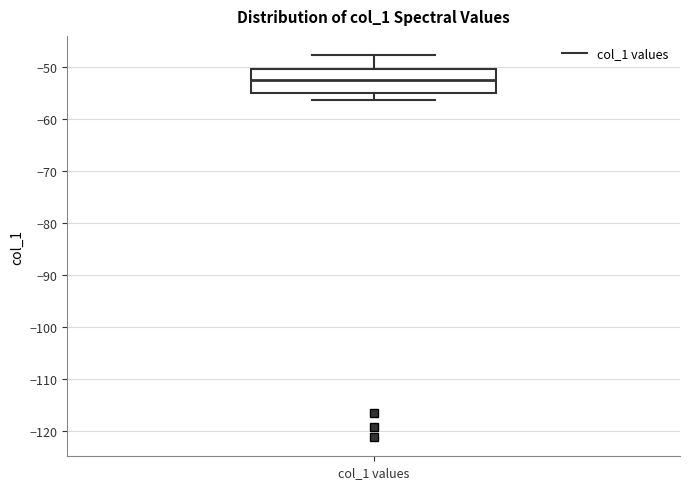

Where does the median line of the box for col_1 values sit on the y-axis? The values are not printed on the chart, so give them approximately, as read against the axis.

-52